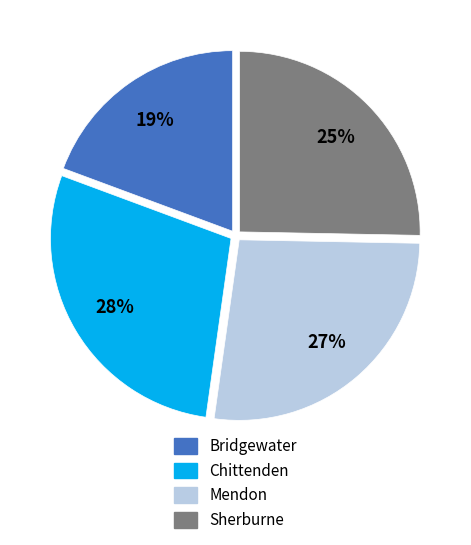

Does Mendon represent more than half of the total?

No